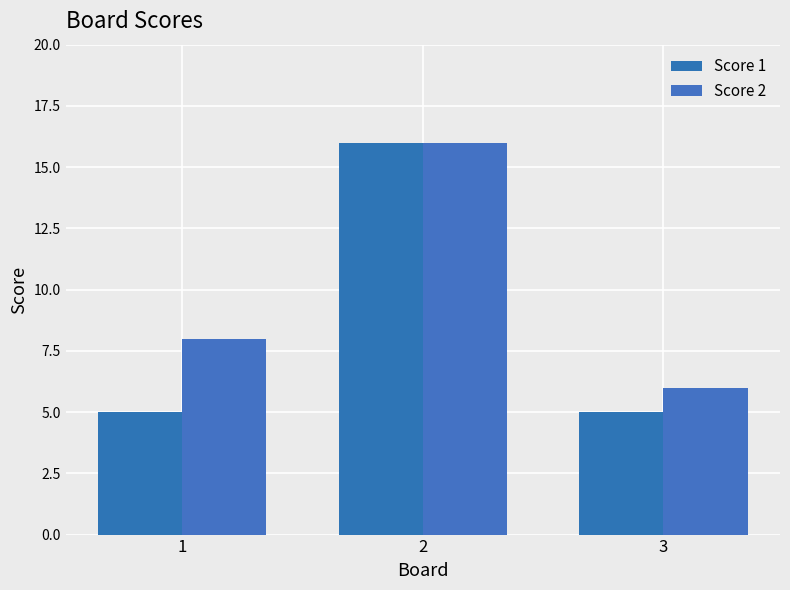

How many Score 2 values are between 6 and 16?

3